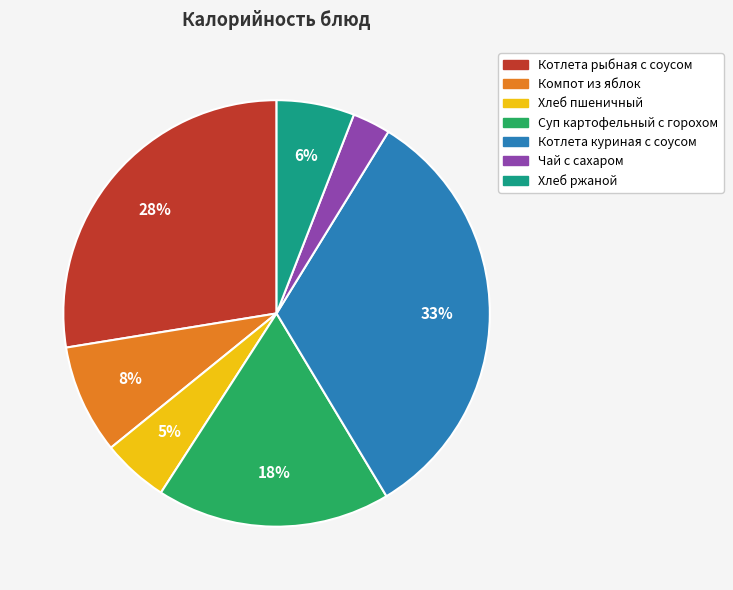

Does any single category account for the majority?

No